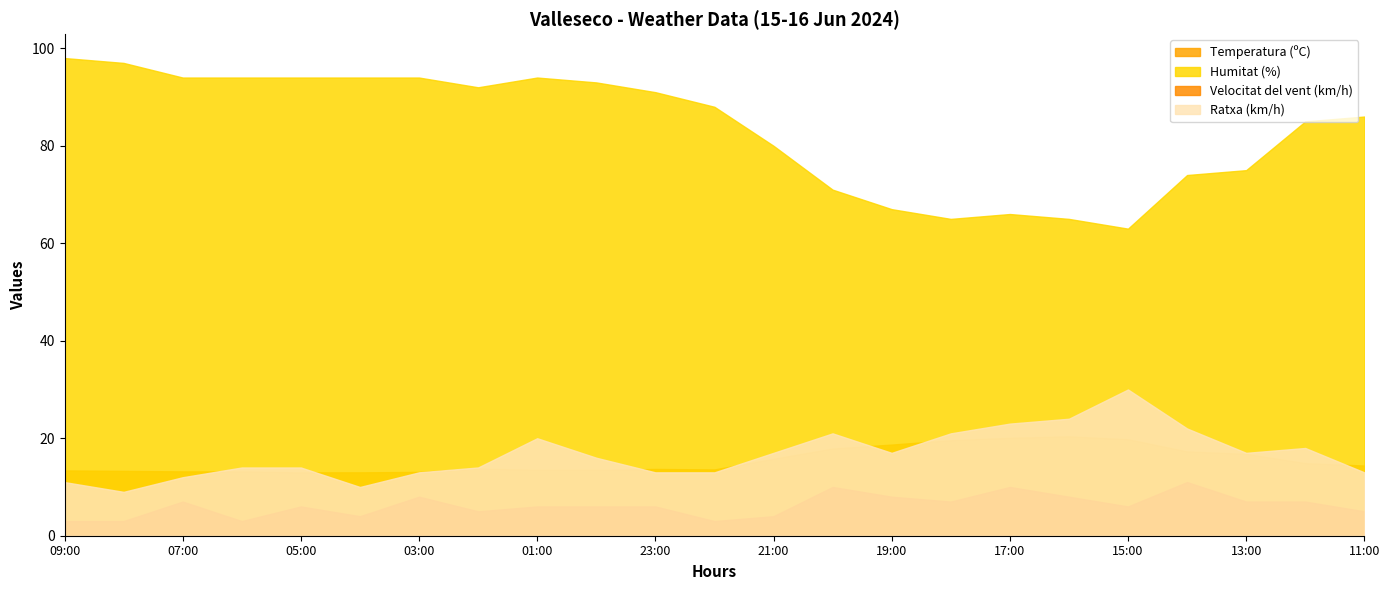

What position from the right is 05:00?

19